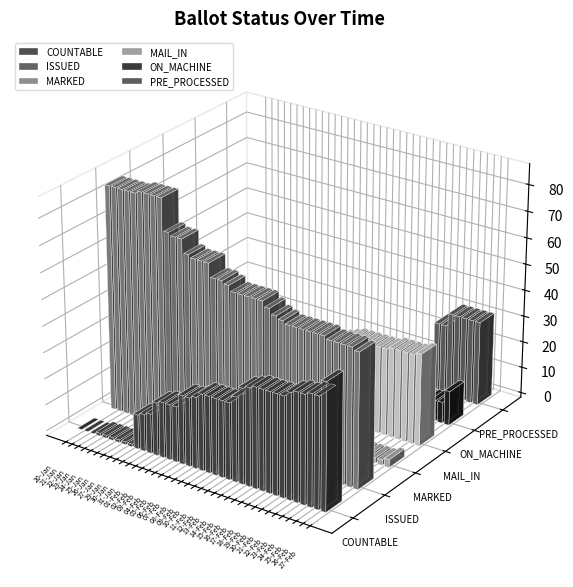

Reading right to left, extract all data points from this chart.

COUNTABLE: 48	42	42	41	41	40	38	38	38	38	38	37	36	32	29	29	29	29	29	27	26	26	21	21	21	20	15	14	13	1	1	1	1	1	1	0	0	0
ISSUED: 51	52	52	52	52	53	53	53	53	53	53	54	55	57	59	59	59	59	59	61	62	62	67	67	67	68	73	73	74	86	86	86	86	85	85	85	85	85
MARKED: 3	2	2	2	2	6	6	33	33	33	33	32	31	29	27	27	27	27	27	25	24	24	19	19	19	18	13	13	12	1	1	1	1	0	0	0	0	0
MAIL_IN: 35	34	34	34	34	33	33	33	33	33	33	32	31	29	27	27	27	27	27	25	24	24	19	19	19	18	13	13	12	0	0	0	0	0	0	0	0	0
ON_MACHINE: 13	8	8	7	7	7	5	5	5	5	5	5	5	3	2	2	2	2	2	2	2	2	2	2	2	2	2	1	1	1	1	1	1	1	1	0	0	0
PRE_PROCESSED: 32	32	32	32	32	27	27	0	0	0	0	0	0	0	0	0	0	0	0	0	0	0	0	0	0	0	0	0	0	0	0	0	0	0	0	0	0	0